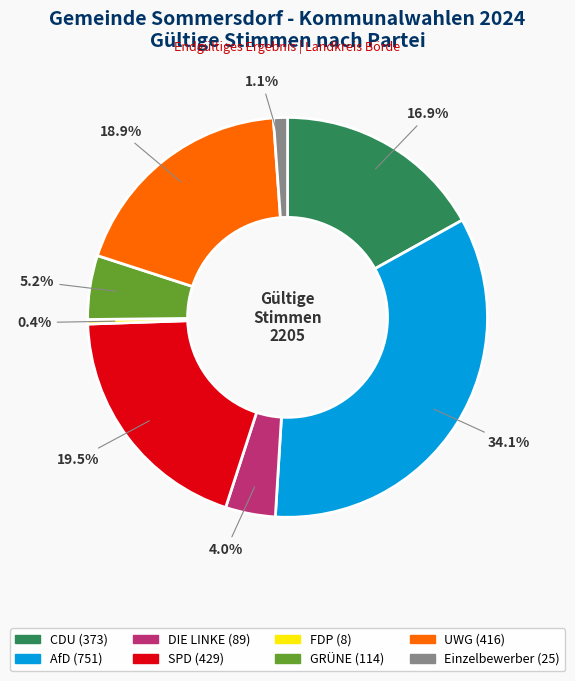

What portion of the pie excludes UWG?

81.1%